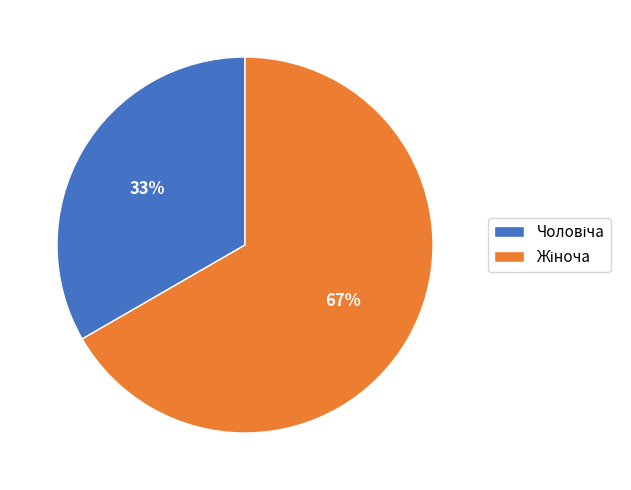

Is there a majority slice in this chart?

Yes